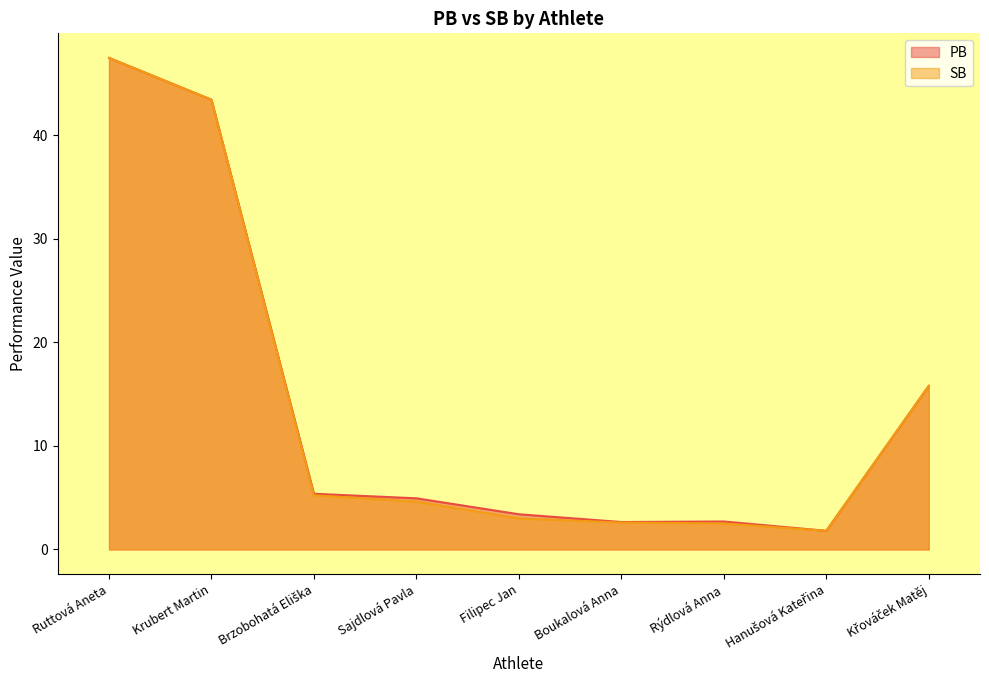

Where is the first local maximum for PB?

Rýdlová Anna